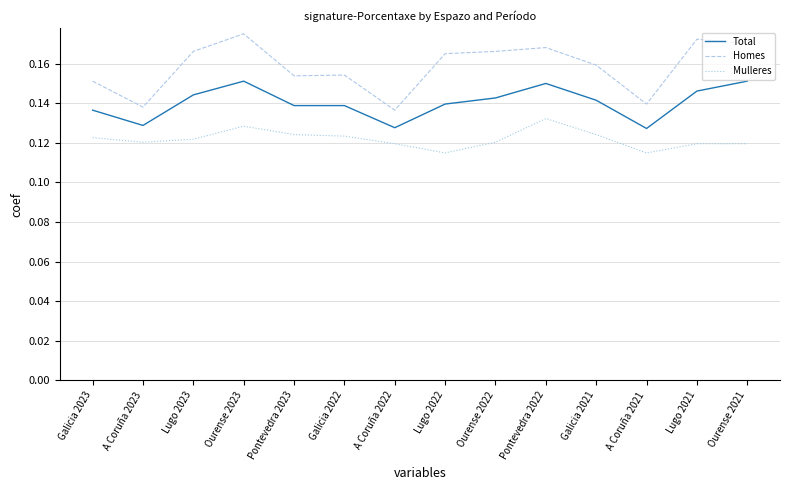

Is the value of Mulleres at Lugo 2022 greater than the value of Total at Pontevedra 2023?

No